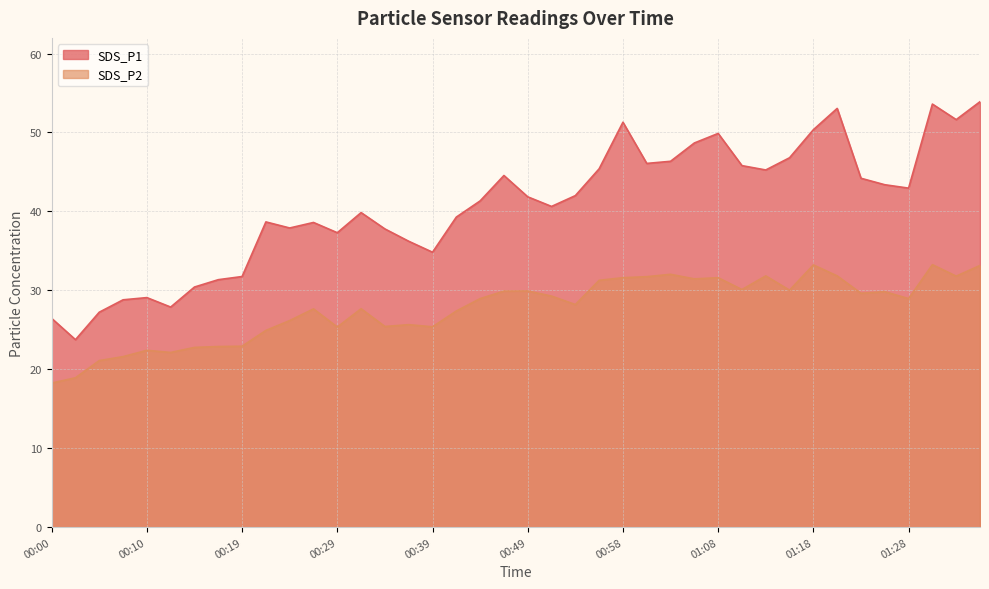

What is the difference between the second highest and second lowest values in the SDS_P1 series?

27.2